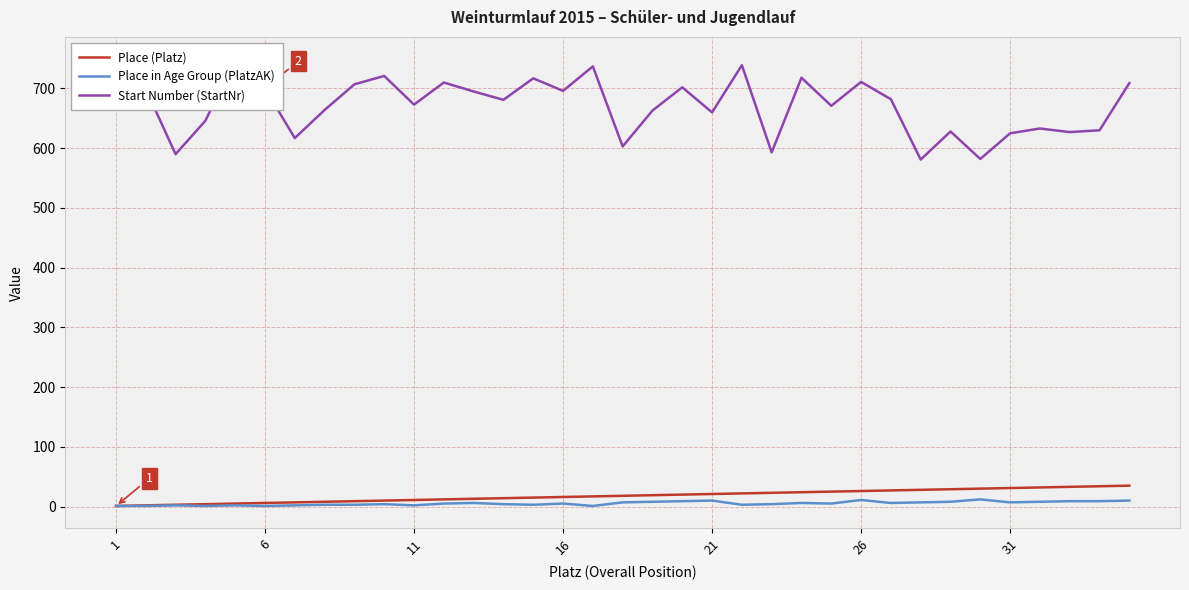

What is the smallest value displayed?

1